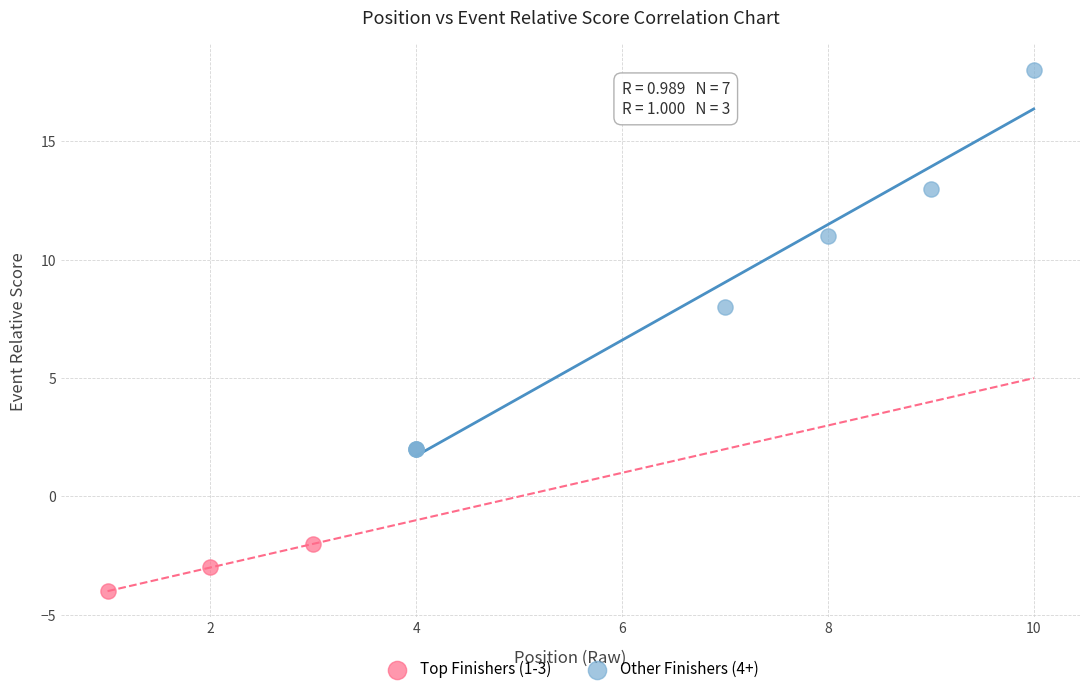

Which series reaches the maximum Y coordinate?

Other Finishers (4+)